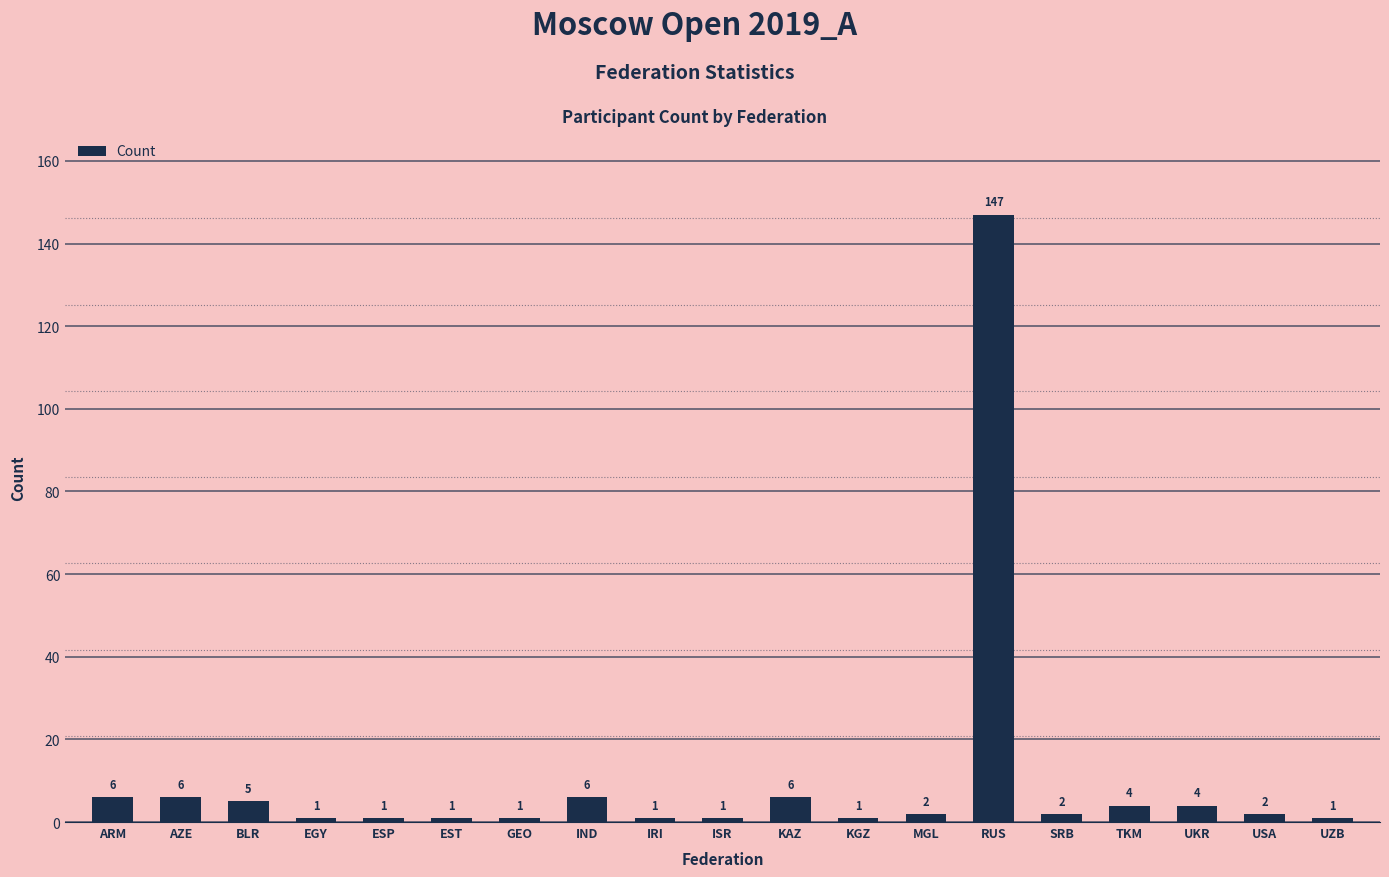

Is it true that the value at BLR is 5?

True